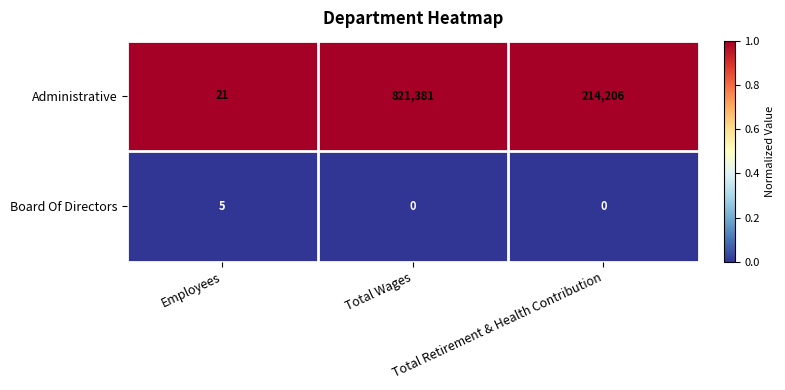

What is the minimum value for Administrative?

21